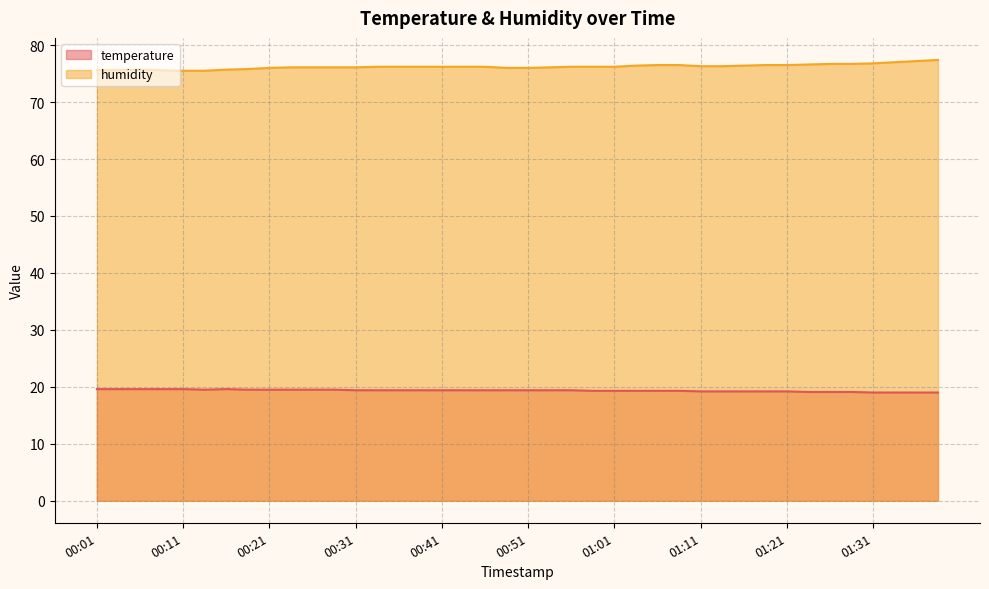

List the series in order of their peak value, lowest first.

temperature, humidity